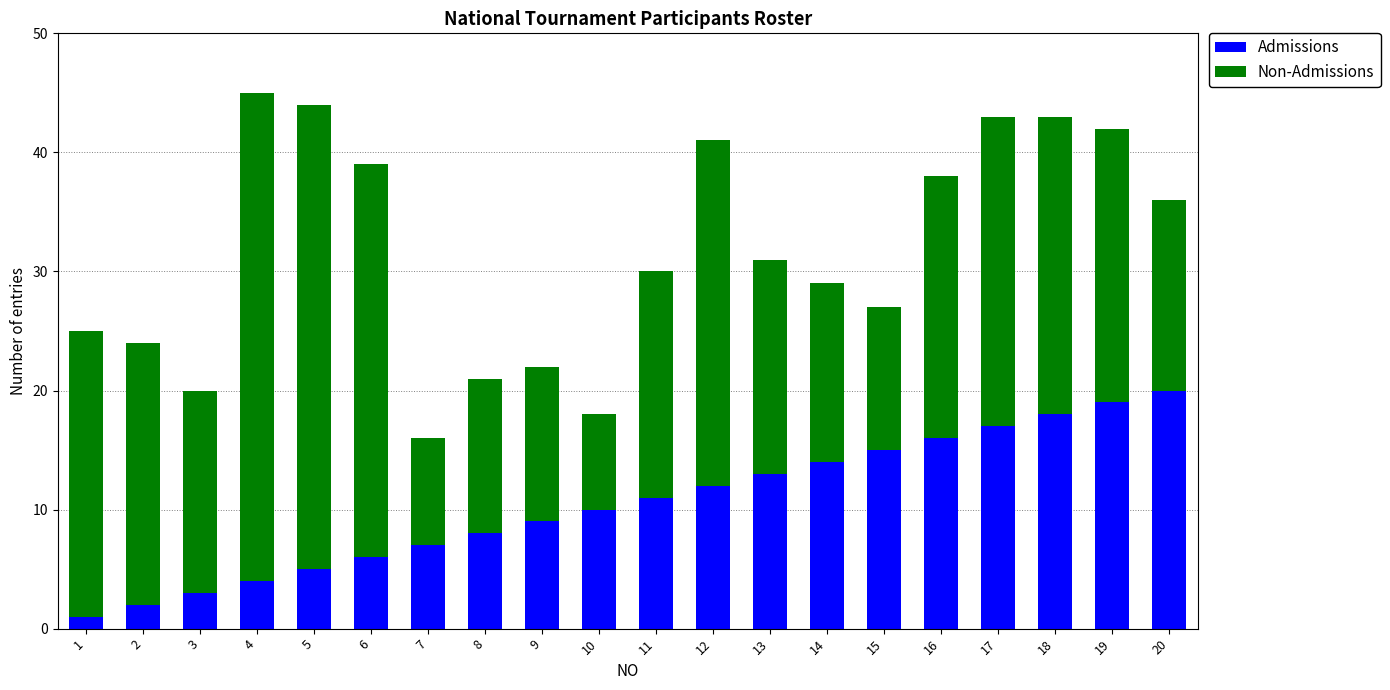

What is the sum of all Admissions values?

210